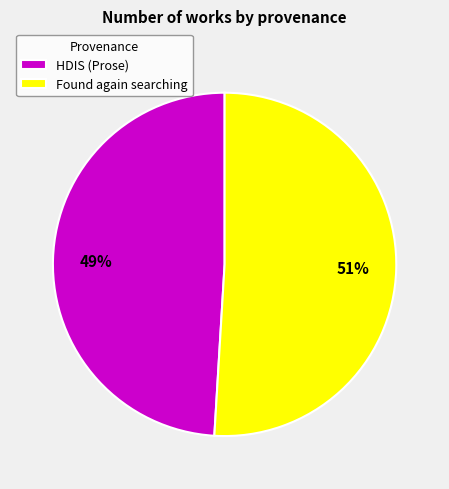

Is there a majority slice in this chart?

Yes